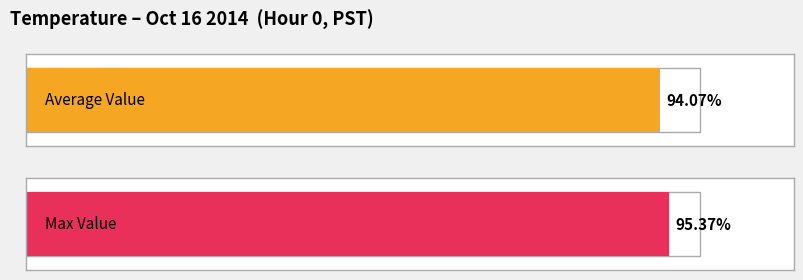

Is the value of Max Value at 7 greater than the value of Average Value at 16?

No